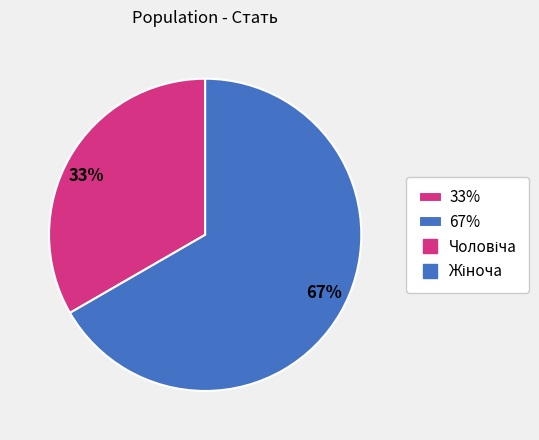

How many slices are in this pie chart?

2